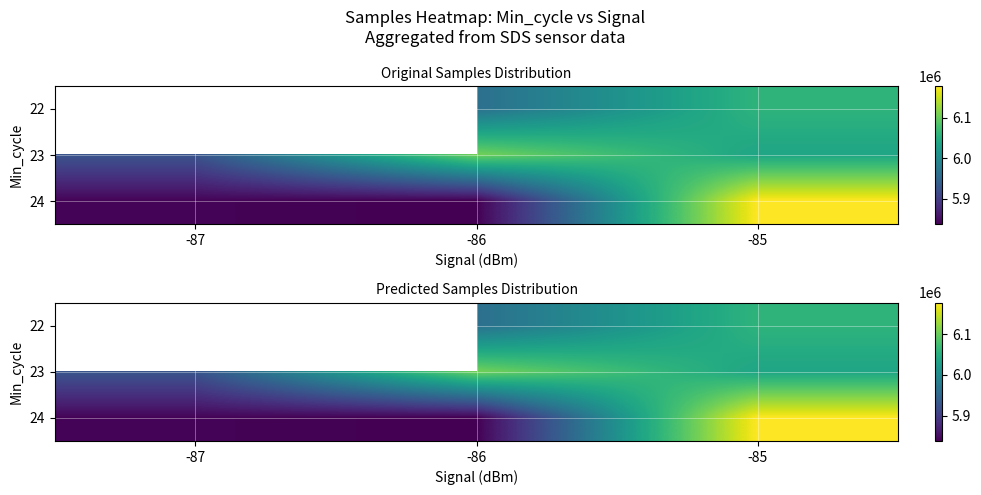

At which category is the sum across all series the highest?

-85